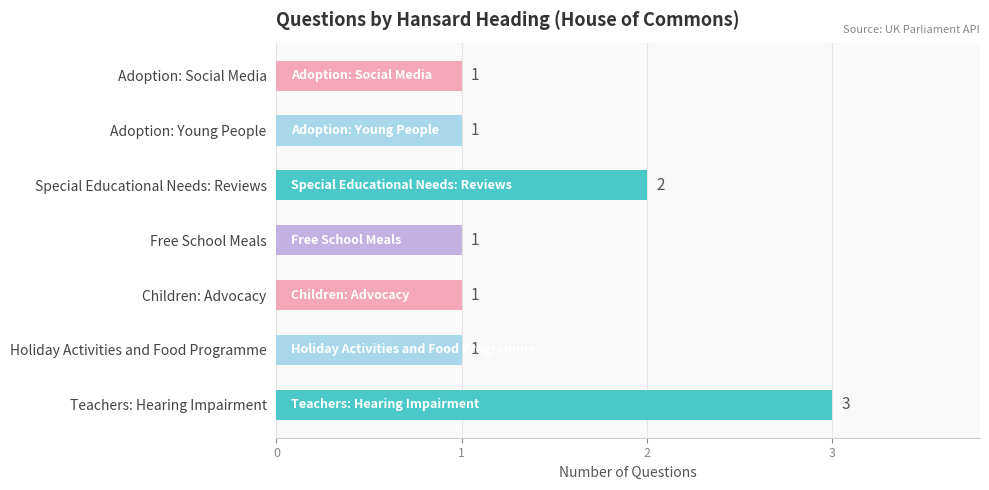

True or false: the data shows 1 at Holiday Activities and Food Programme.

True